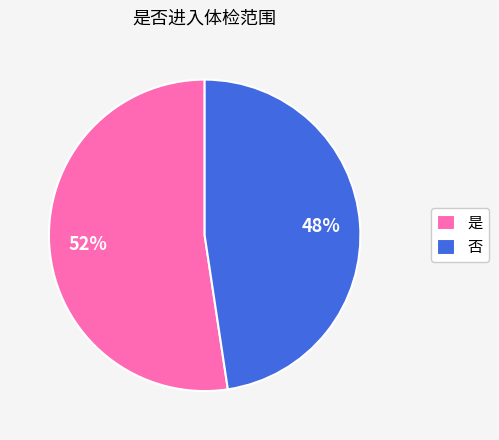

Which slice represents more than half of the pie?

是